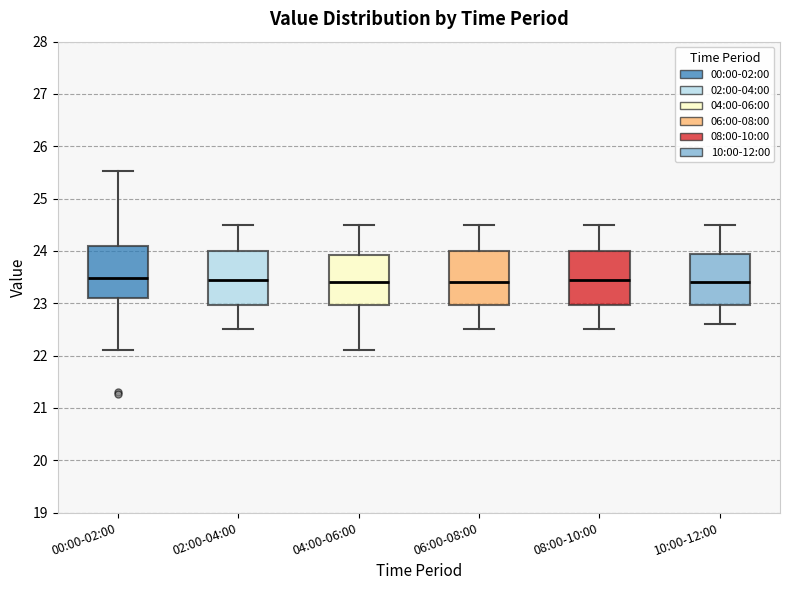

Reading left to right, transcribe this box plot: for each box, give where its median line is, the range the box spans, and where its two whiskers end, as read against the y-axis. The values are not printed on the chart, so give them approximately, as read against the axis.

00:00-02:00: median 23.5, box 23.1 to 24.1, whiskers 22.1 to 25.5
02:00-04:00: median 23.5, box 23.0 to 24.0, whiskers 22.5 to 24.5
04:00-06:00: median 23.4, box 23.0 to 23.9, whiskers 22.1 to 24.5
06:00-08:00: median 23.4, box 23.0 to 24.0, whiskers 22.5 to 24.5
08:00-10:00: median 23.5, box 23.0 to 24.0, whiskers 22.5 to 24.5
10:00-12:00: median 23.4, box 23.0 to 24.0, whiskers 22.6 to 24.5